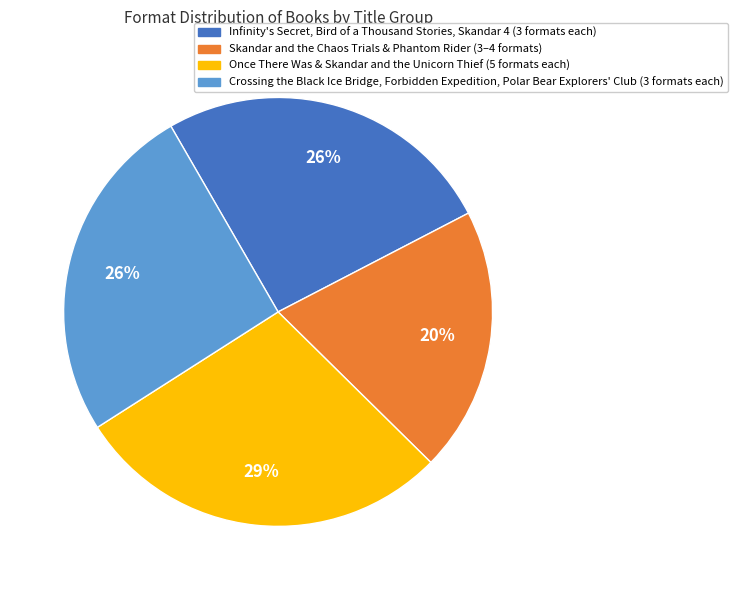

Is there a majority slice in this chart?

No